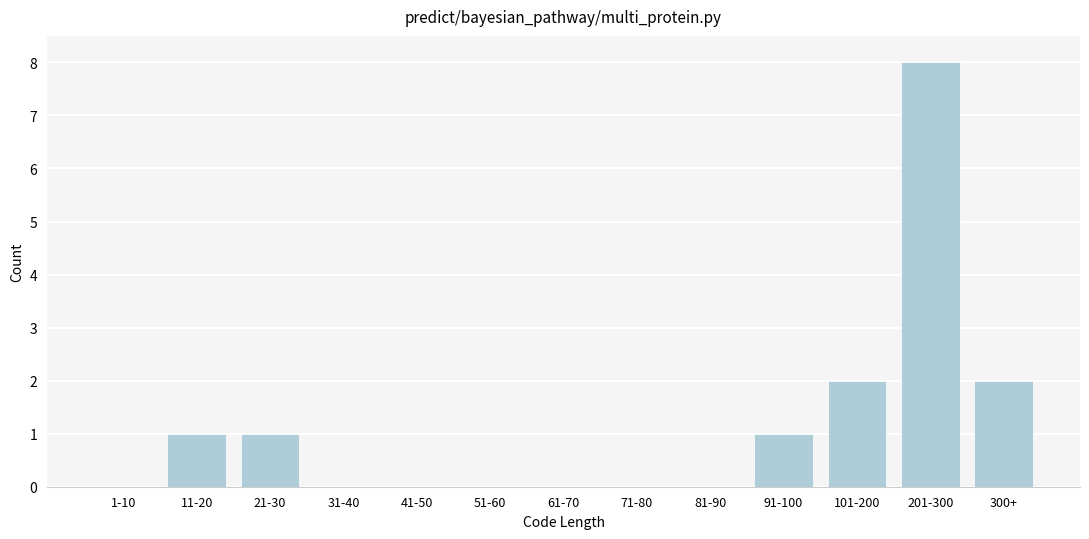

Reading left to right, transcribe all the data shown in this chart.

1-10=0	11-20=1	21-30=1	31-40=0	41-50=0	51-60=0	61-70=0	71-80=0	81-90=0	91-100=1	101-200=2	201-300=8	300+=2